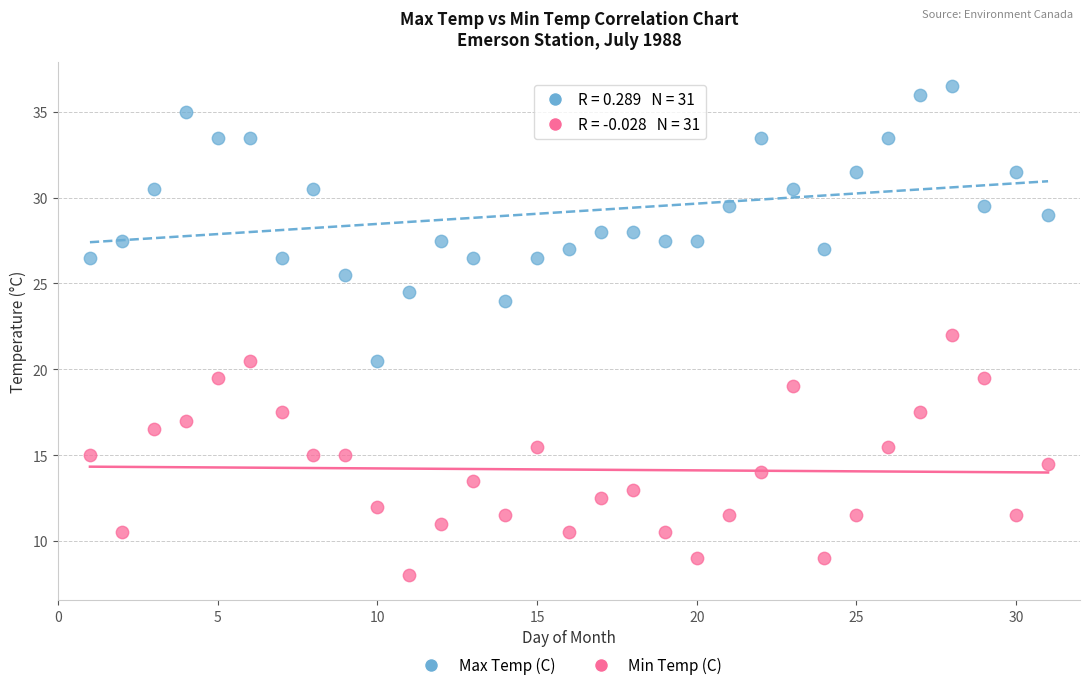

Which series has the largest Y range (max minus min)?

Max Temp (C)